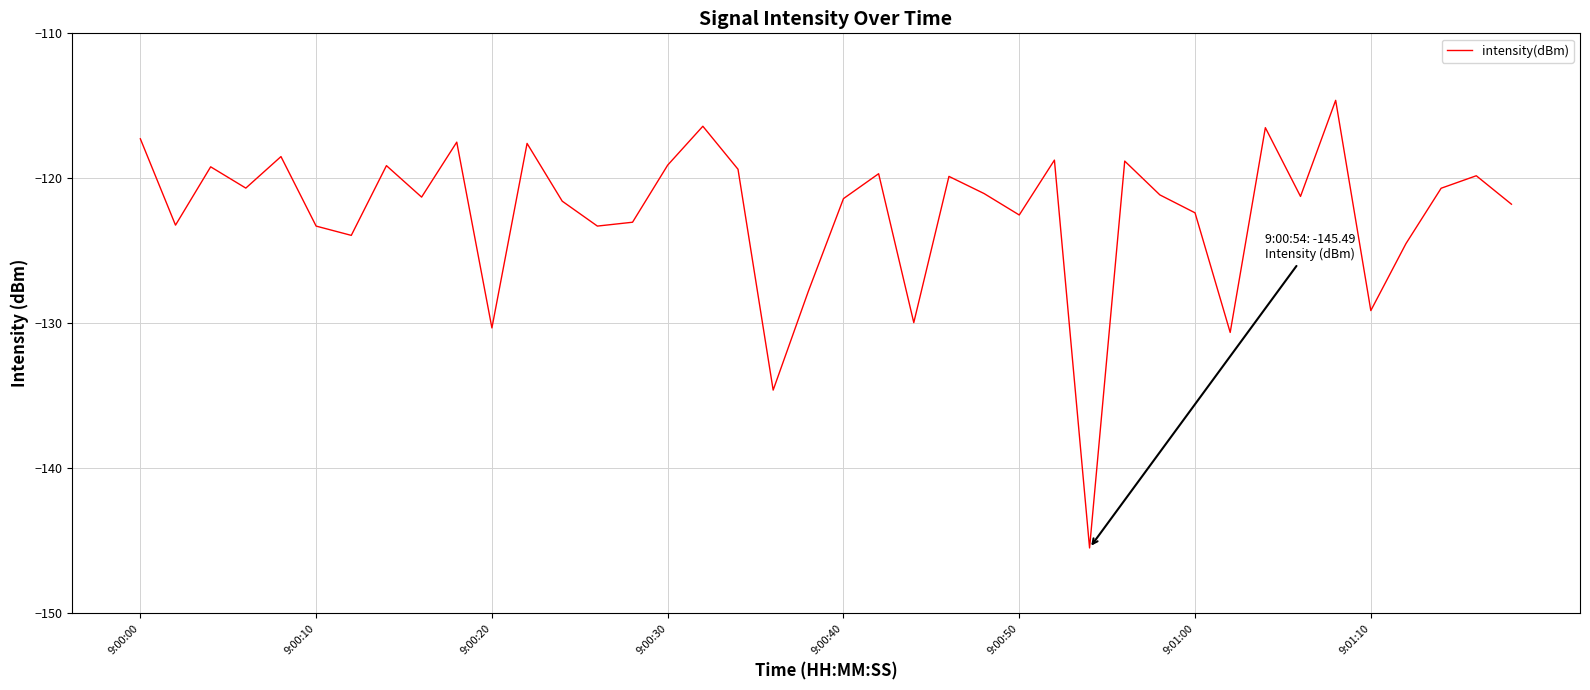

What is the greatest value displayed?

-114.6